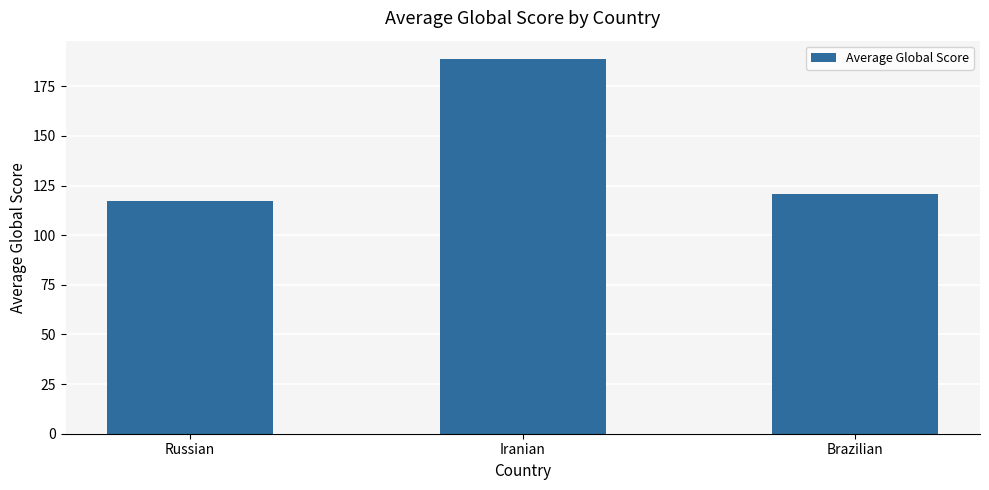

Does the chart contain any negative values?

No